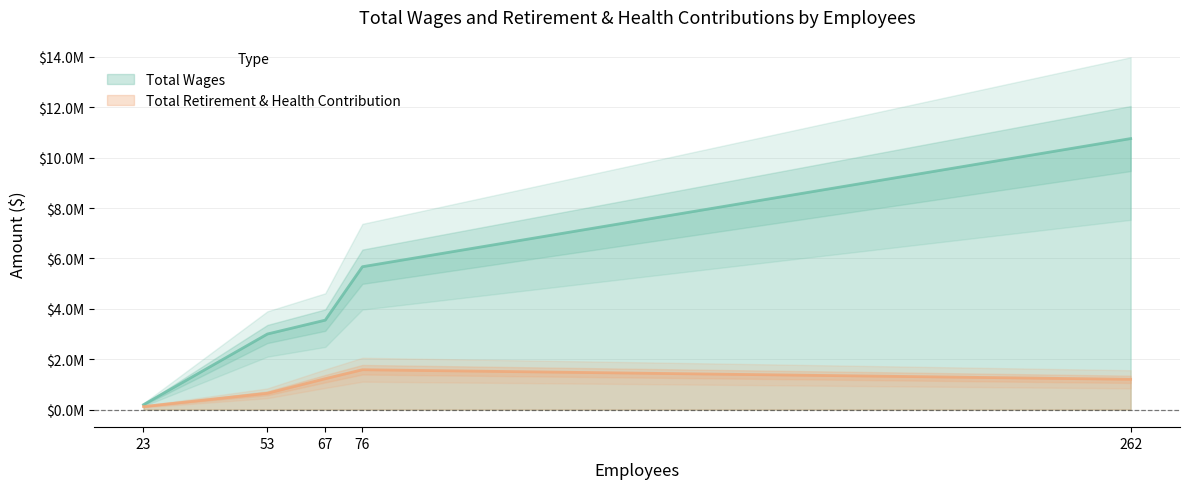

Reading left to right, transcribe all the data shown in this chart.

Total Wages: 23=191866	53=2999666	67=3550099	76=5671200	262=10759310
Total Retirement & Health Contribution: 23=118778	53=645871	67=1225493	76=1581250	262=1200954